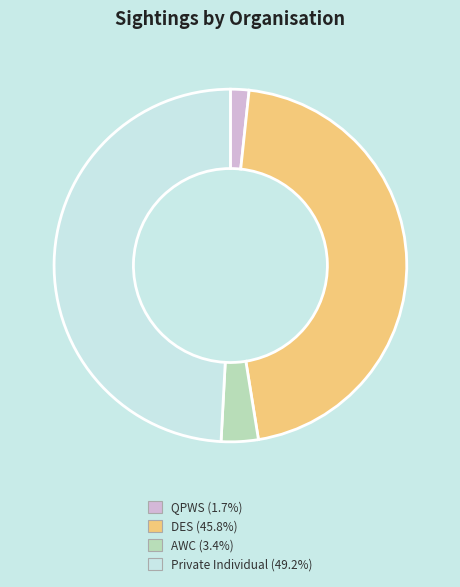

Count the number of slices in the pie.

4